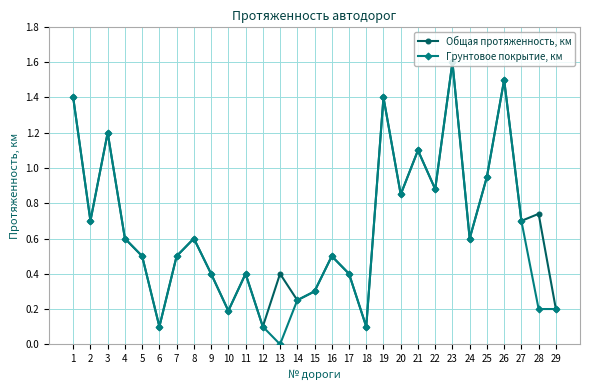

What is the difference between the second highest and minimum values in the Грунтовое покрытие, км series?

1.5